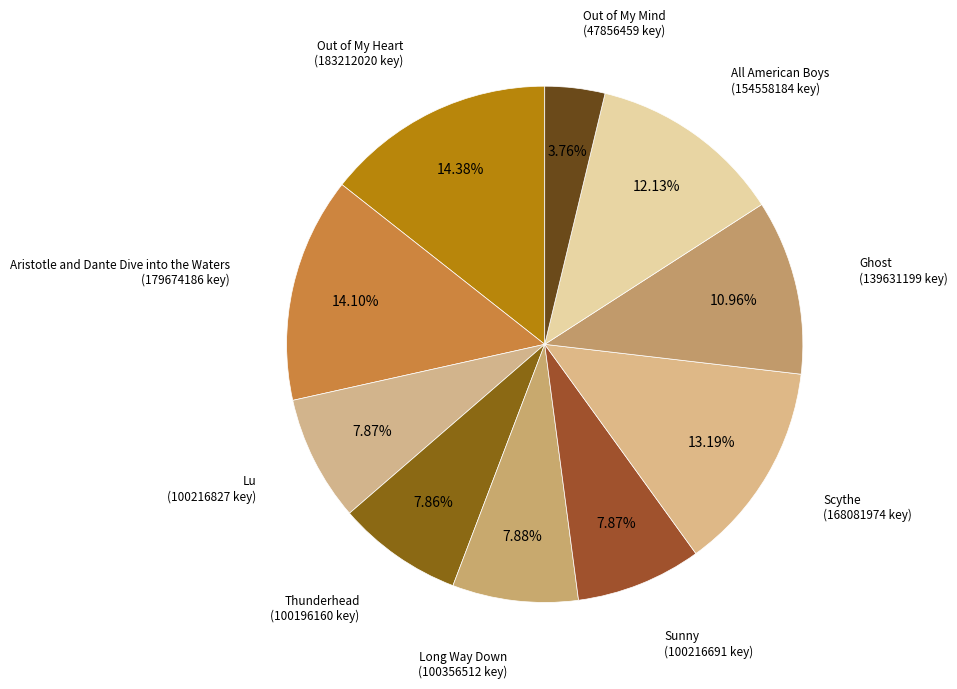

Approximately how many times larger is the value at Out of My Mind compared to Out of My Heart?

0.3